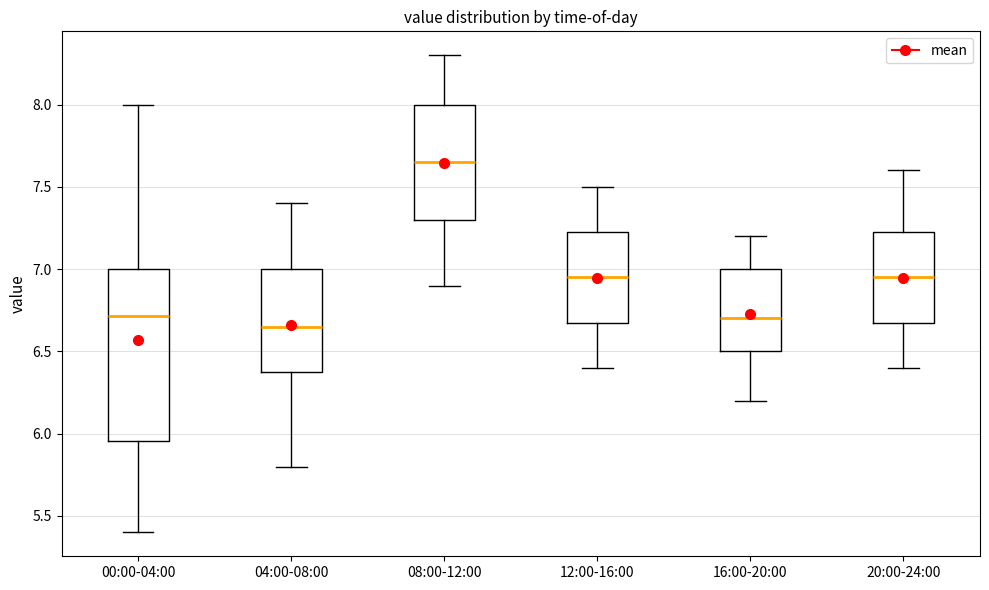

Reading left to right, read every box against the y-axis: the position of its median line, the range the box covers, and the ends of its whiskers. The values are not printed on the chart, so give them approximately, as read against the axis.

00:00-04:00: median 6.70, box 5.95 to 7.00, whiskers 5.40 to 8.00
04:00-08:00: median 6.65, box 6.40 to 7.00, whiskers 5.80 to 7.40
08:00-12:00: median 7.65, box 7.30 to 8.00, whiskers 6.90 to 8.30
12:00-16:00: median 6.95, box 6.70 to 7.25, whiskers 6.40 to 7.50
16:00-20:00: median 6.70, box 6.50 to 7.00, whiskers 6.20 to 7.20
20:00-24:00: median 6.95, box 6.70 to 7.25, whiskers 6.40 to 7.60